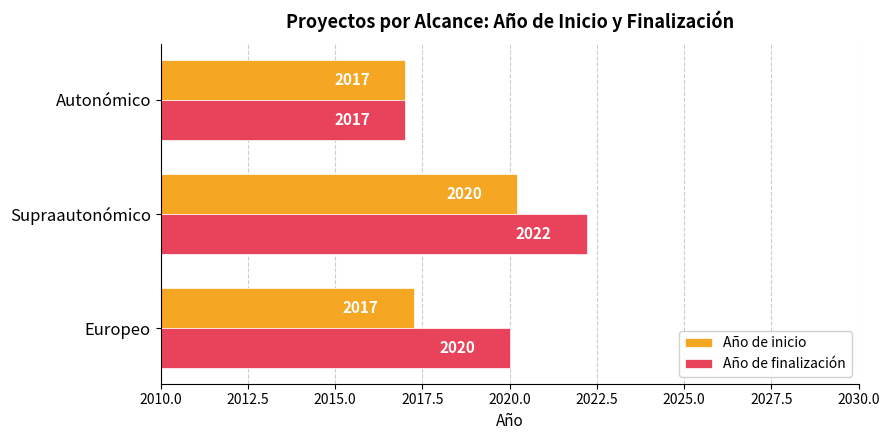

Is the value of Año de inicio at Europeo greater than the value of Año de finalización at Europeo?

No